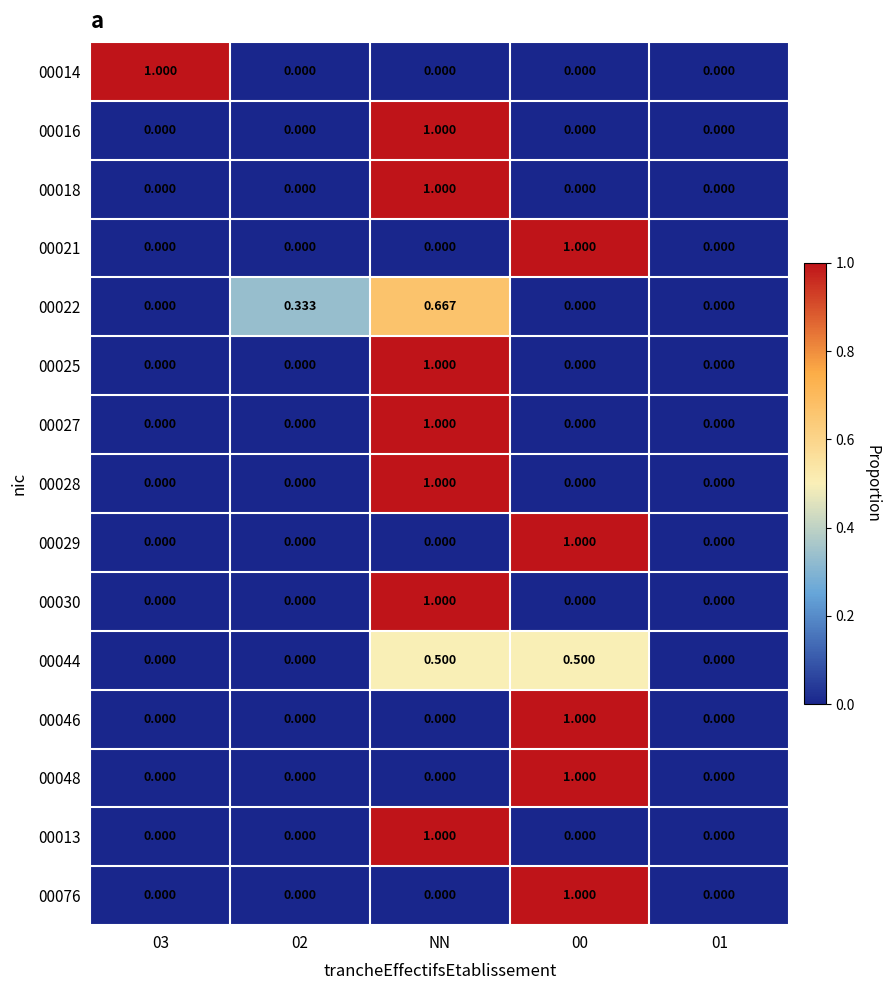

How many values in the 00029 series exceed 0?

1